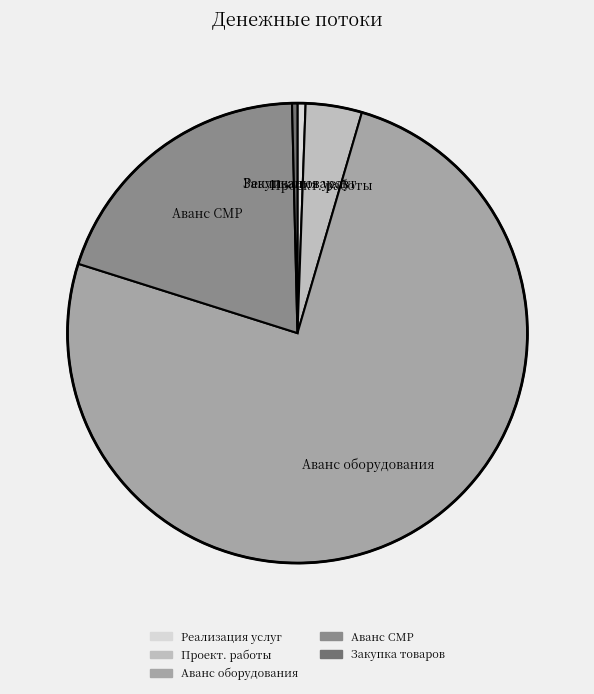

Which category accounts for the majority?

Аванс оборудования